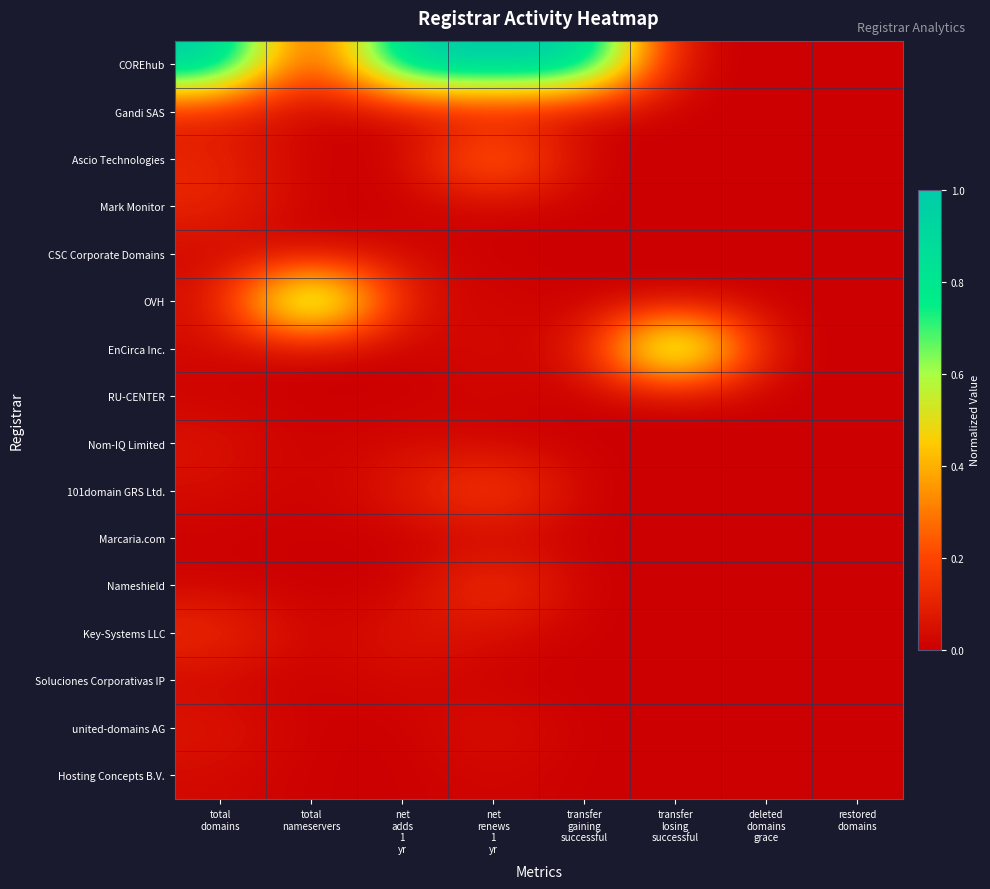

What is the total value across all series at transfer
gaining
successful?

1.0